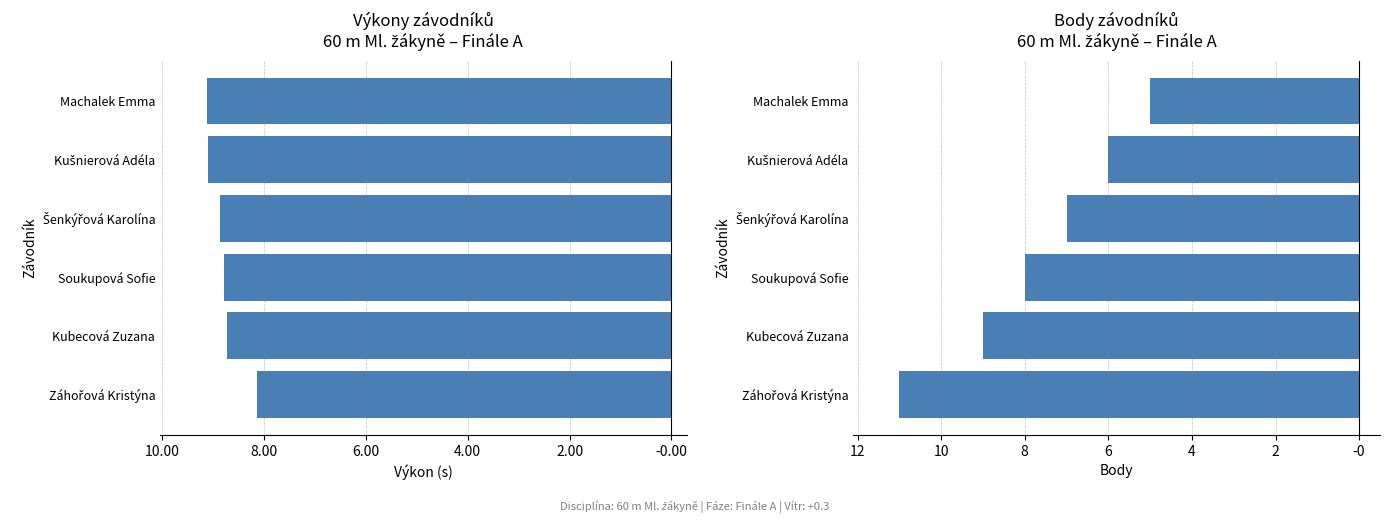

How many groups of bars are there?

6